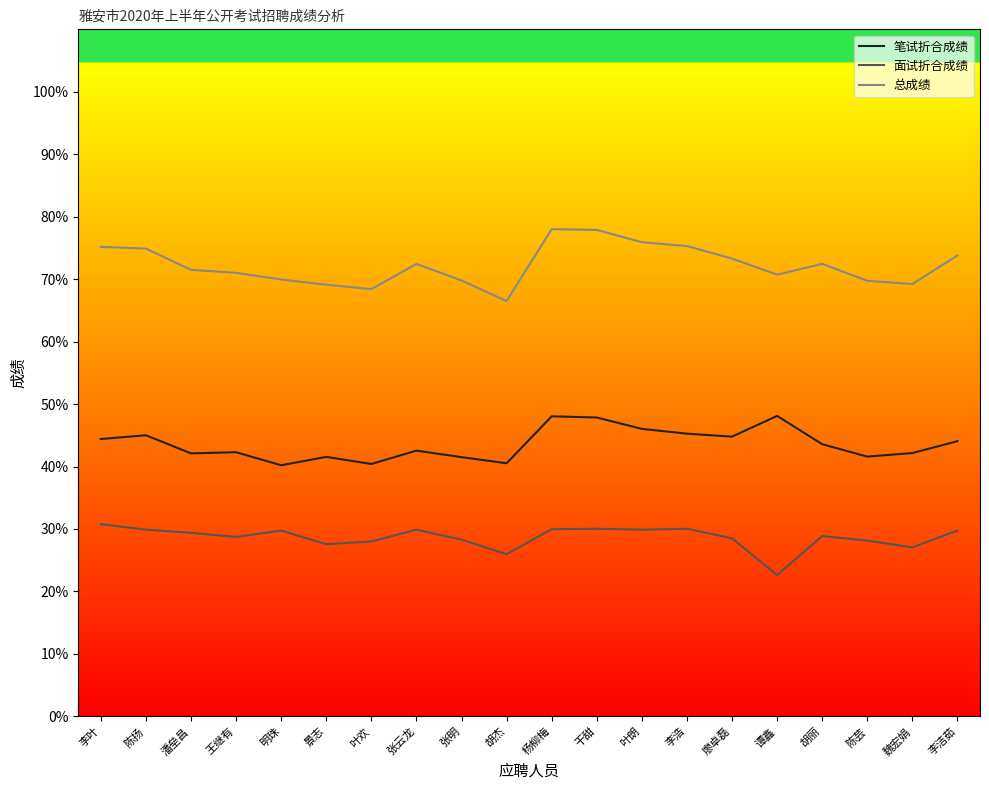

Count the number of data series in this chart.

3